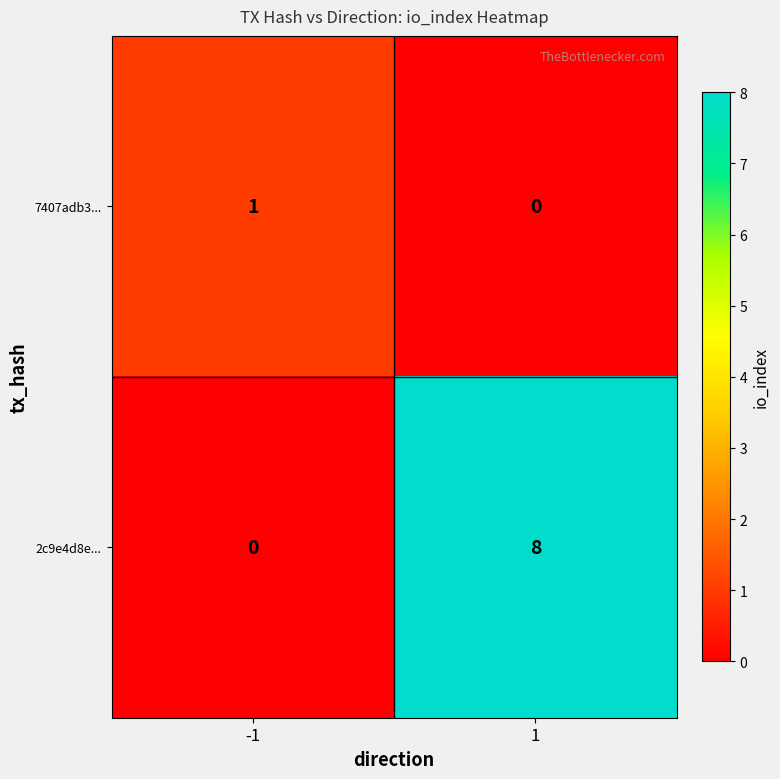

The value of 7407adb3... at 1 is -1. True or false?

False